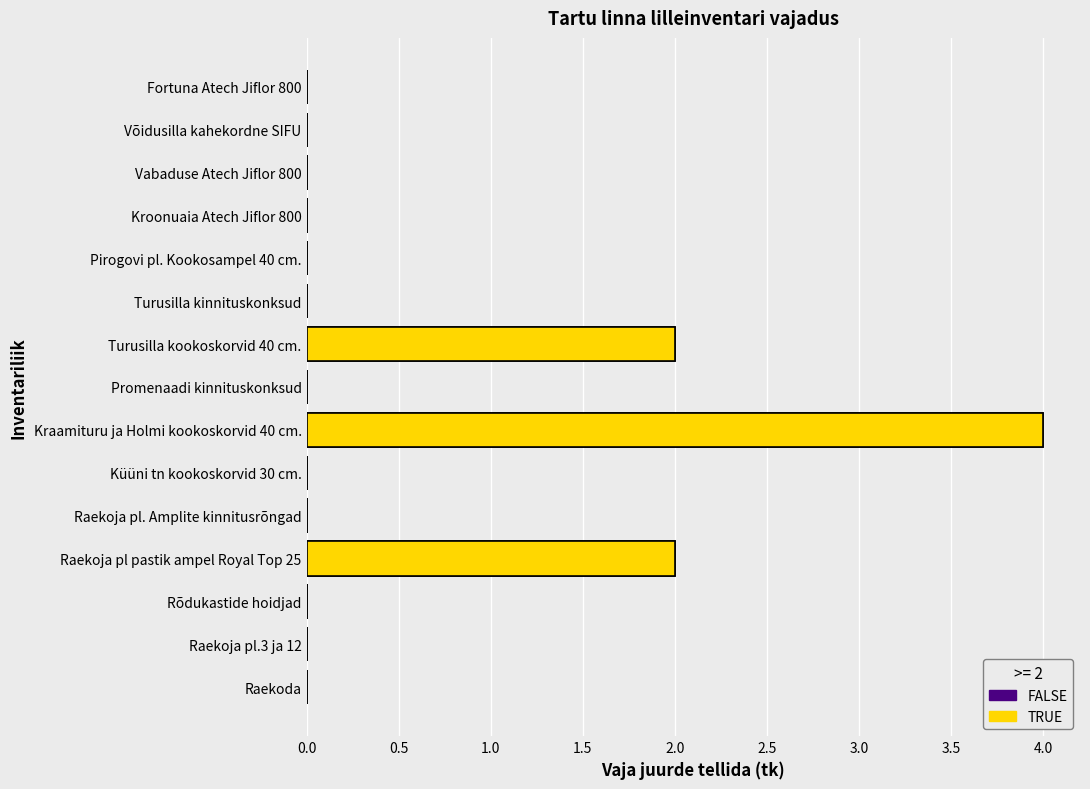

Which has a higher value, Küüni tn kookoskorvid 30 cm. or Kraamituru ja Holmi kookoskorvid 40 cm.?

Kraamituru ja Holmi kookoskorvid 40 cm.